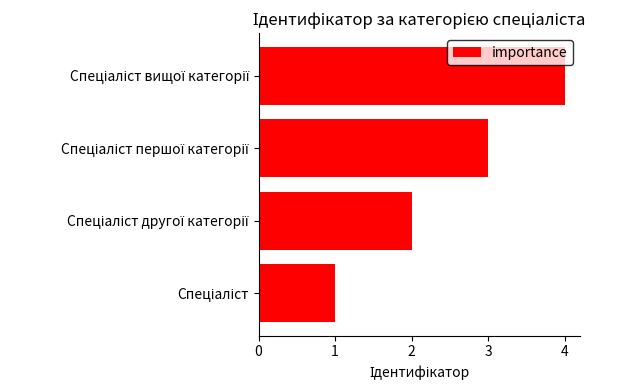

What is the maximum value shown in the chart?

4